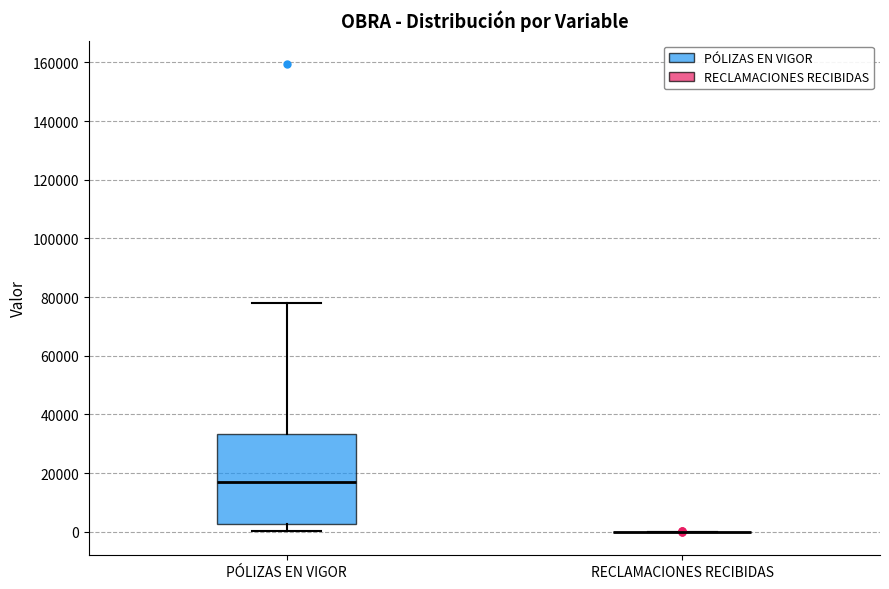

Reading left to right, transcribe this box plot: for each box, give where its median line is, the range the box spans, and where its two whiskers end, as read against the y-axis. The values are not printed on the chart, so give them approximately, as read against the axis.

PÓLIZAS EN VIGOR: median 16000, box 2000 to 34000, whiskers 0 to 78000
RECLAMACIONES RECIBIDAS: box collapsed to a line at 0, whiskers 0 to 0